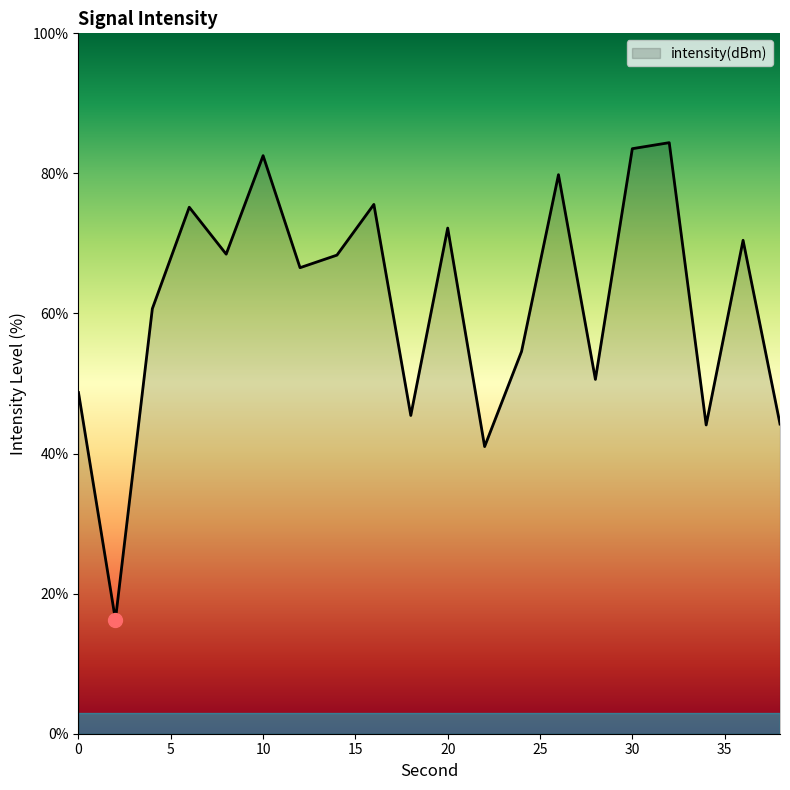

How many interior local peaks (higher than both neighbors) does the data have?

7